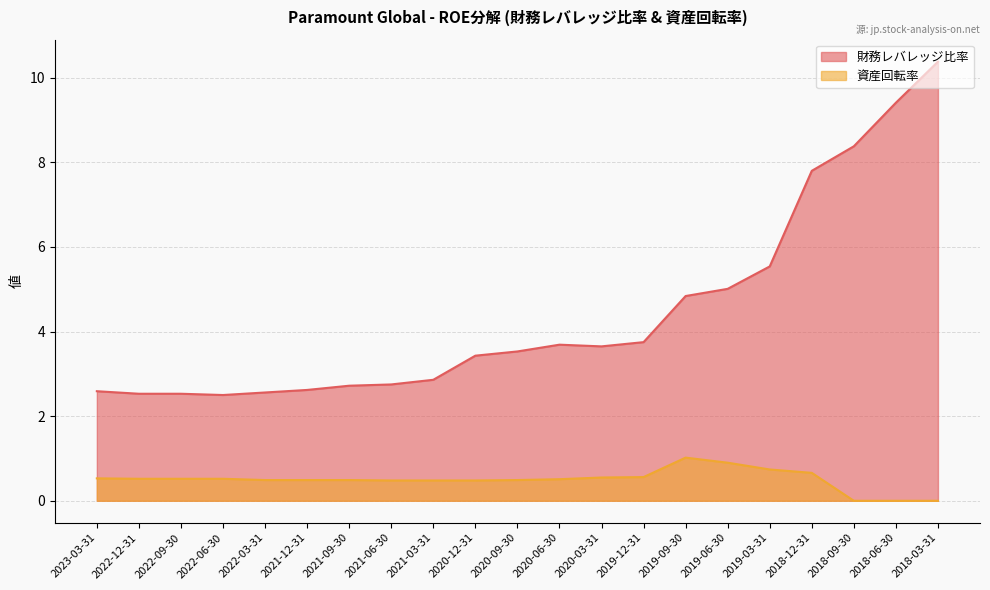

The 資産回転率 series shows 0.4 at 2018-06-30. True or false?

False